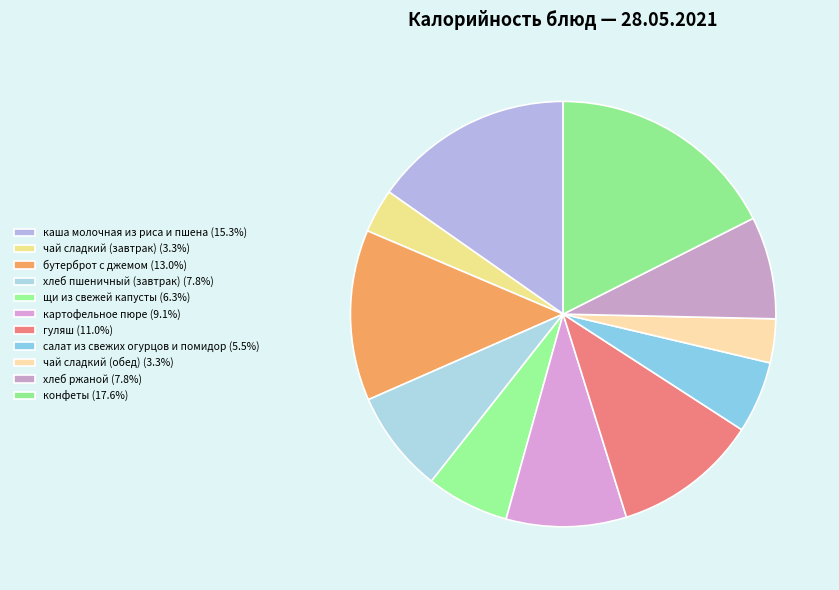

Is there a majority slice in this chart?

No